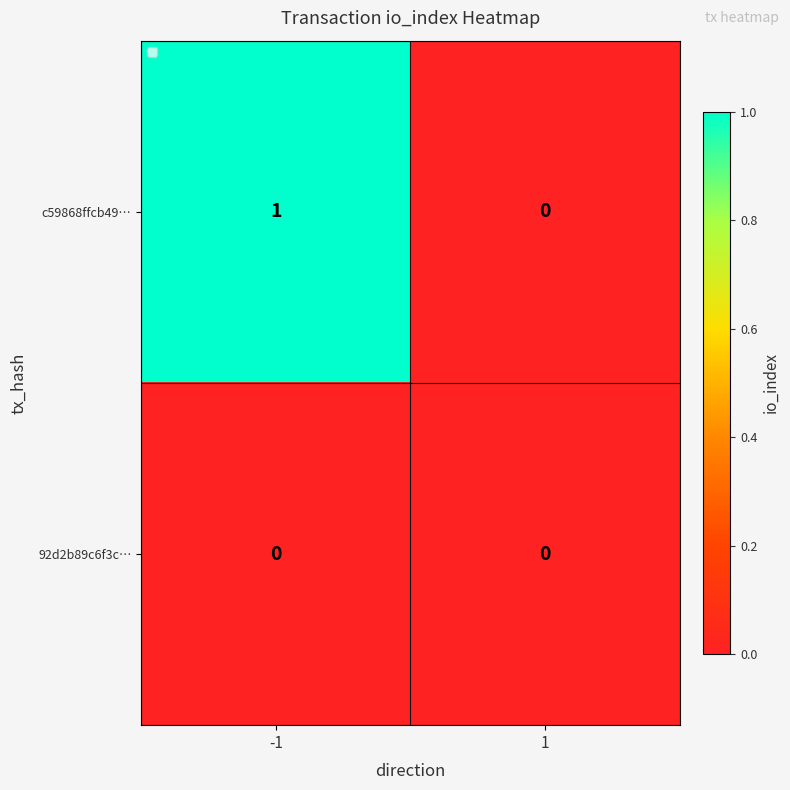

Count the number of data series in this chart.

2